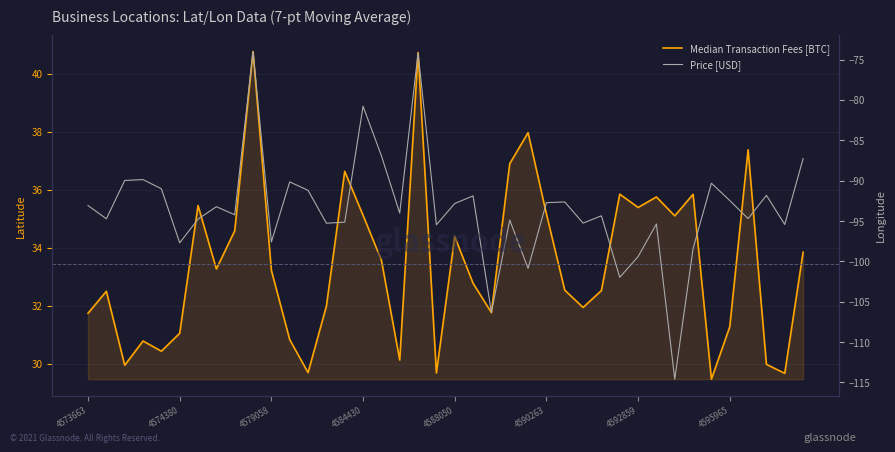

What is the lowest value of the Price [USD] series?

-114.6